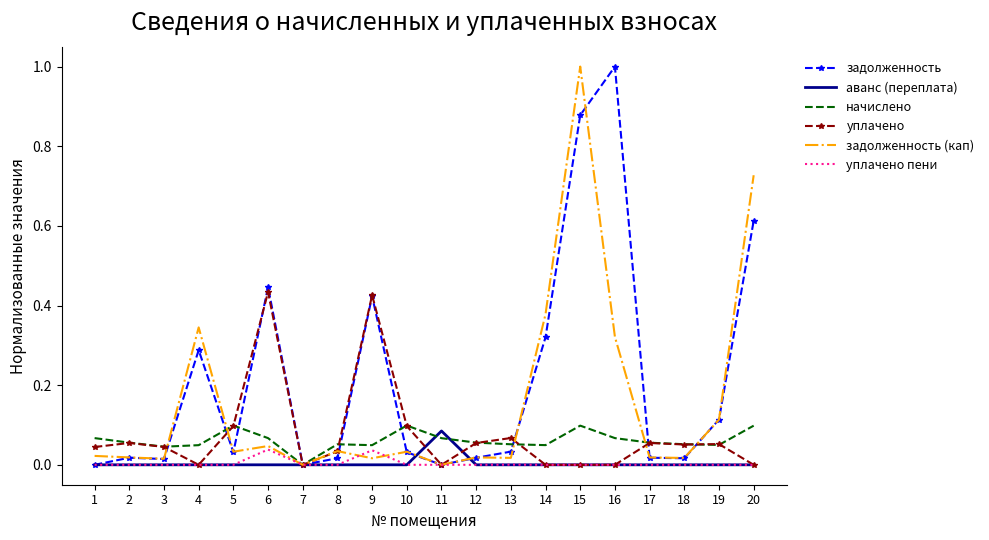

Which series changed the most between 4 and 5?

задолженность (кап)